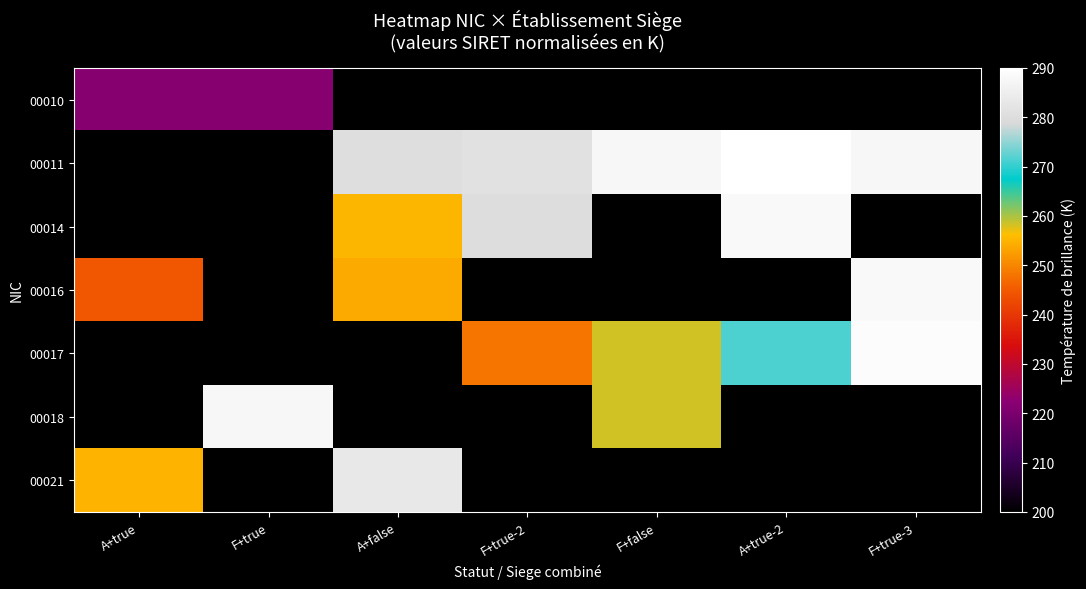

How many series are shown in this chart?

7